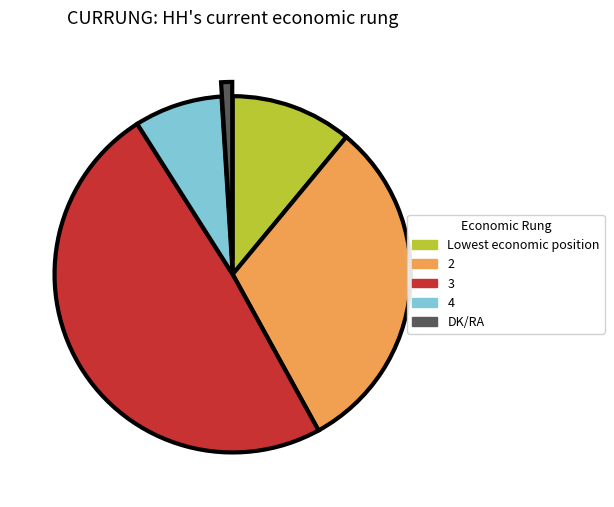

The 2 slice represents 31% of the pie. True or false?

True